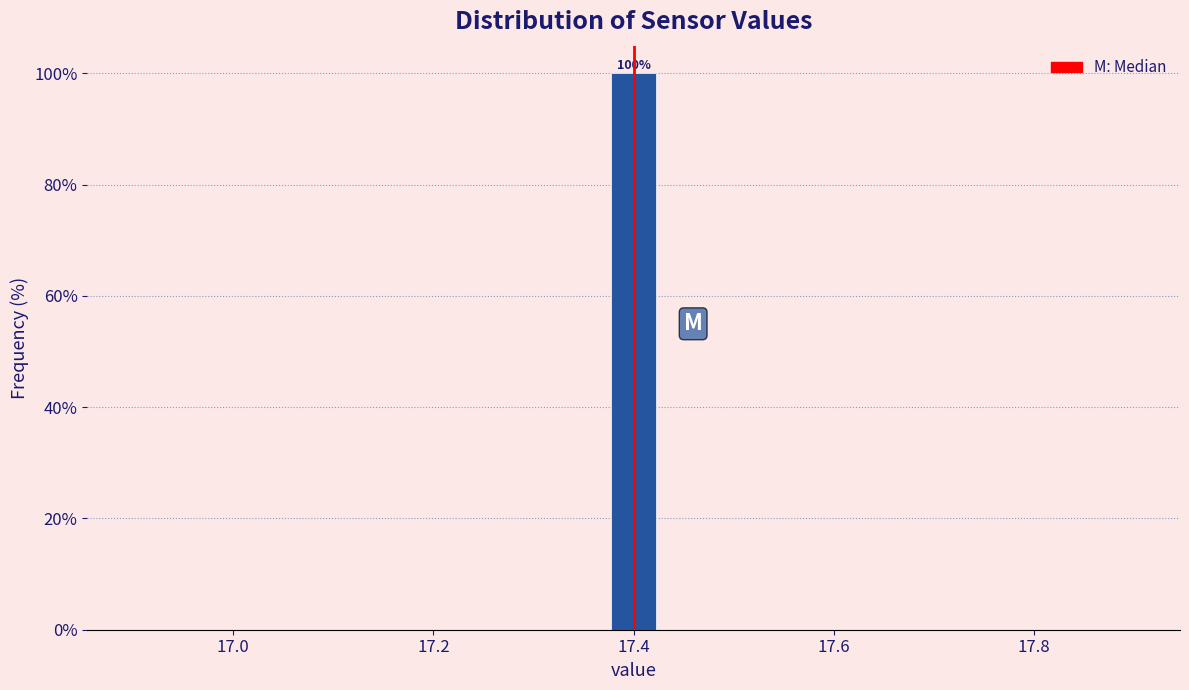

Read against the x-axis, roughly where is the centre of the tallest bar?

17.40